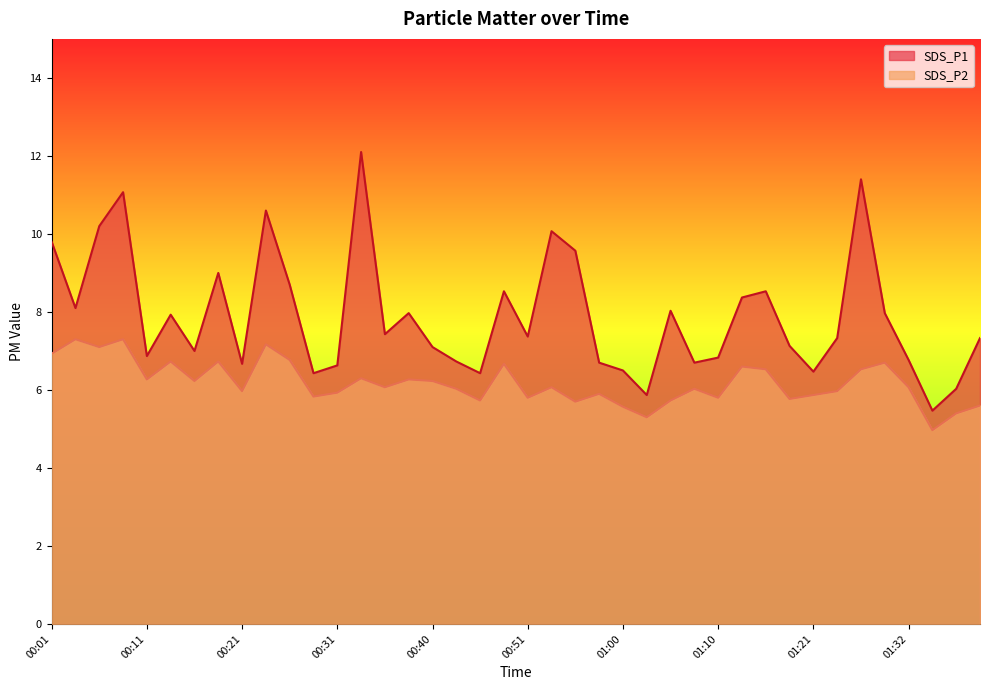

What position from the right is 01:30?

5